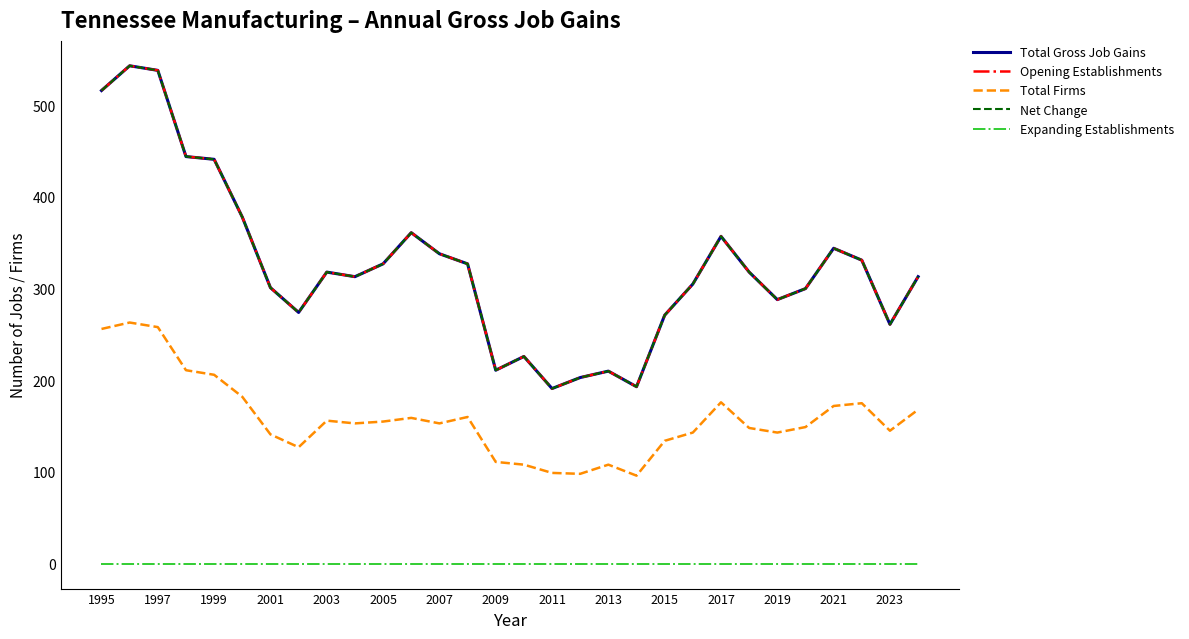

What is the label of the 2nd point from the left?

1997